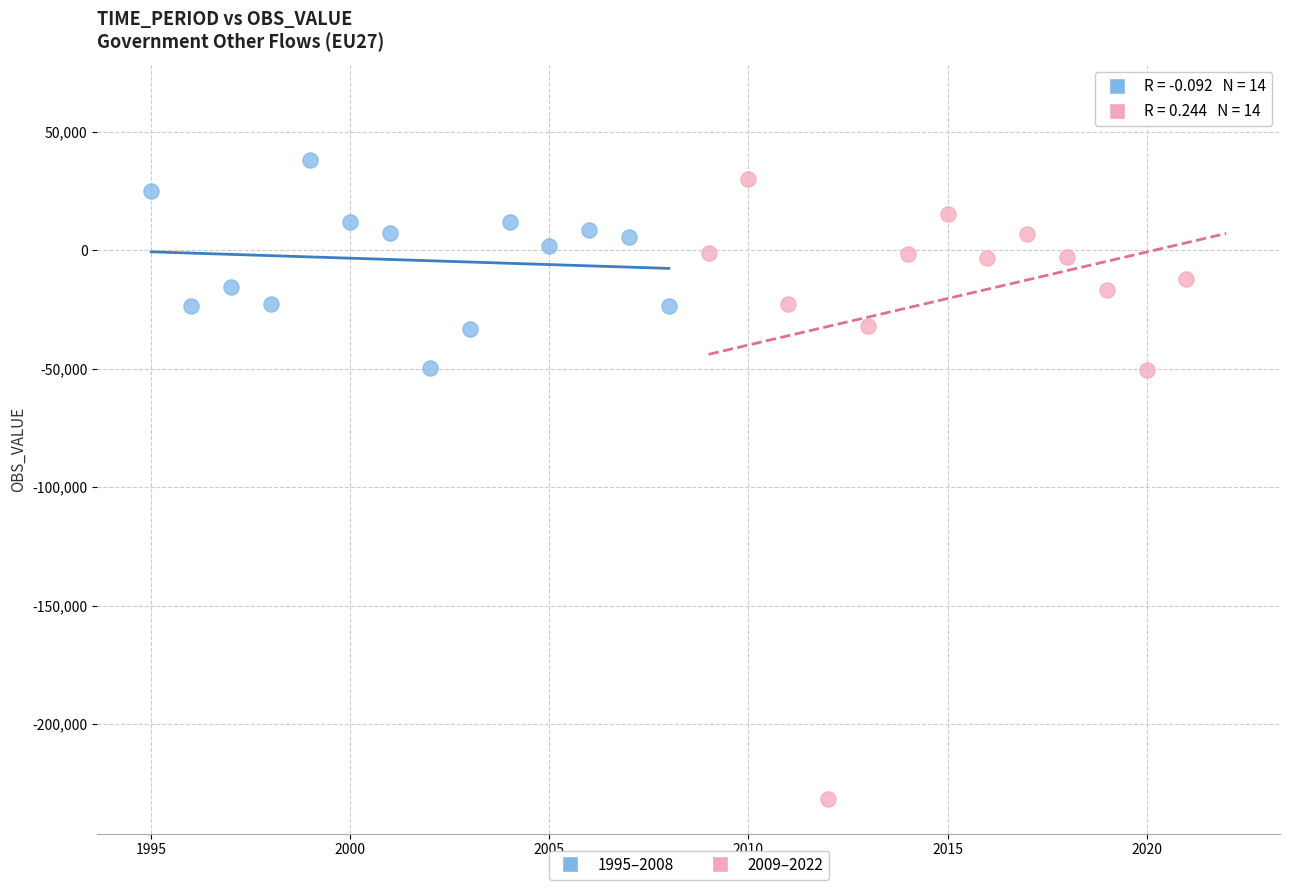

Which series reaches the minimum Y coordinate?

2009–2022